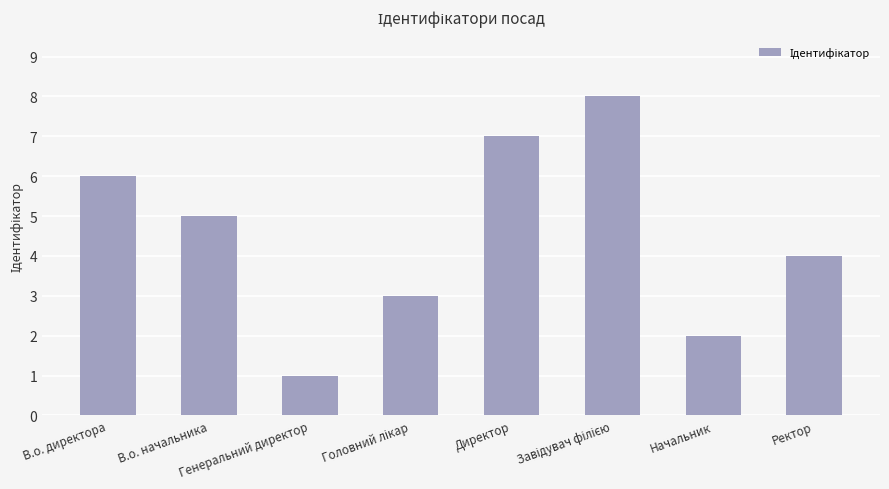

What is the difference between the maximum and minimum values?

7